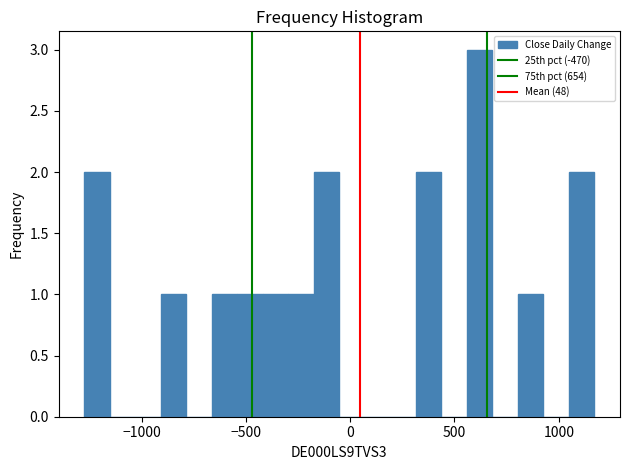

Around what value on the x-axis is the tallest bar? Give the approximate position of its centre, as read against the axis.

600